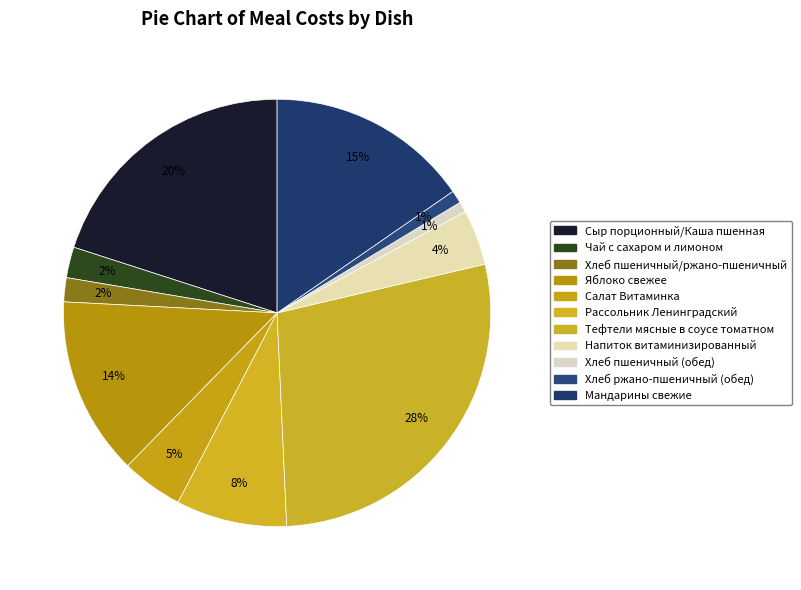

Does Хлеб пшеничный/ржано-пшеничный account for over 50% of the chart?

No